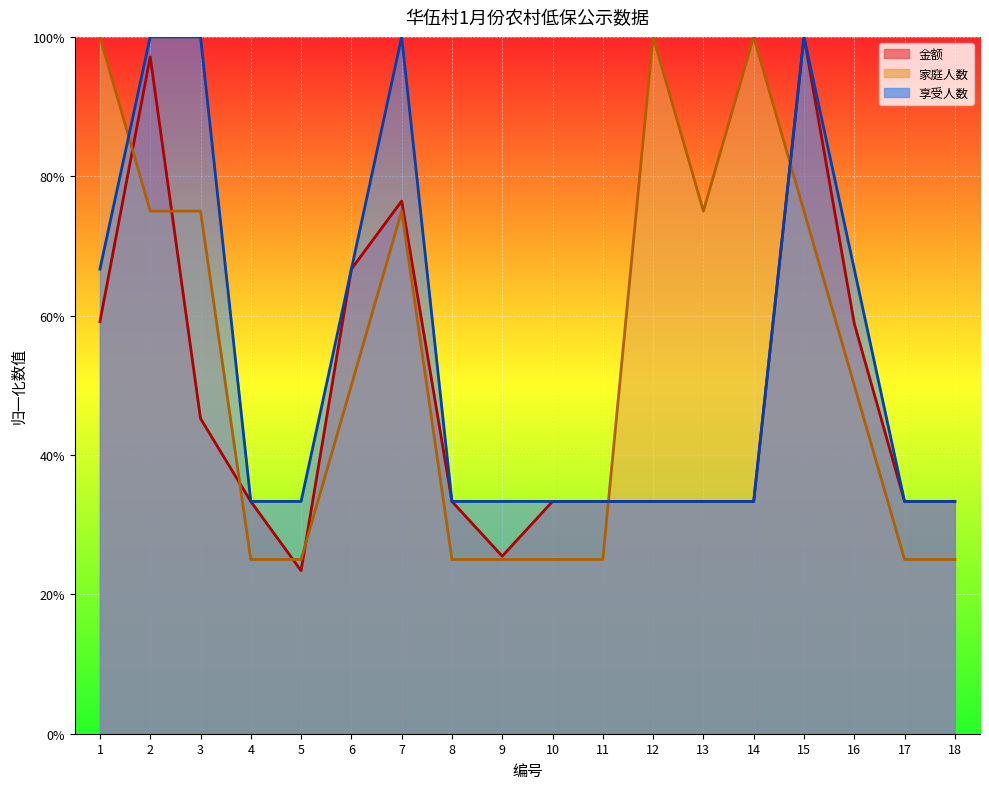

Which series has the widest spread of values?

金额